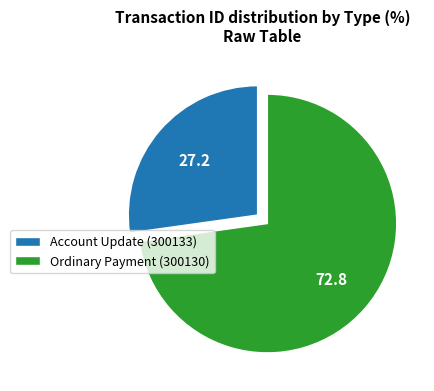

Is there any slice that represents more than half of the pie?

Yes